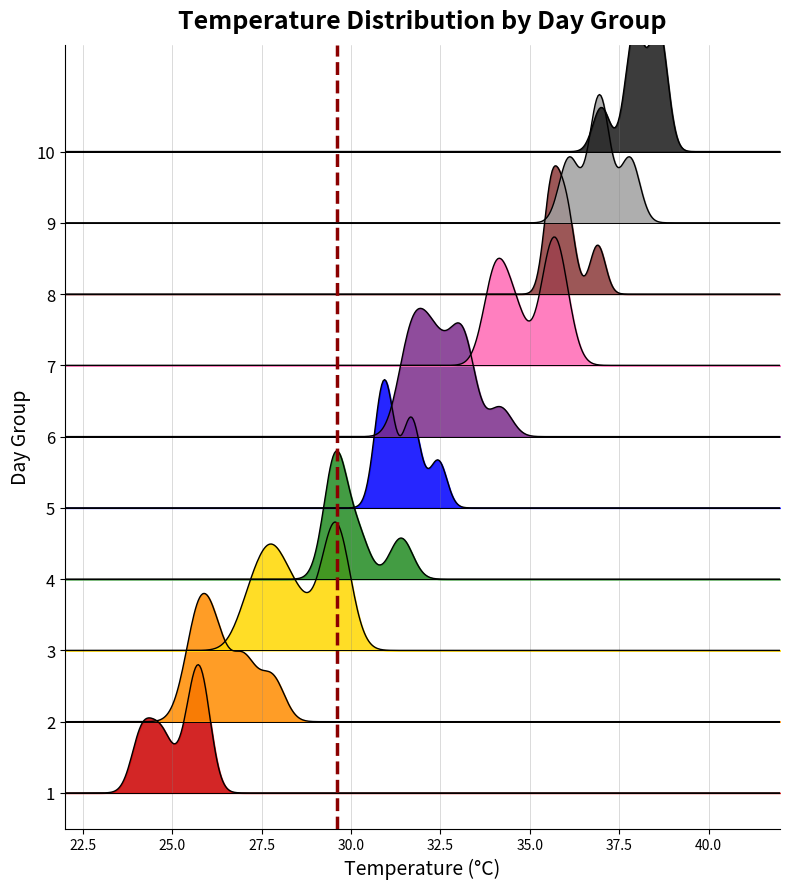

What is the difference between the maximum and minimum values?

14.6